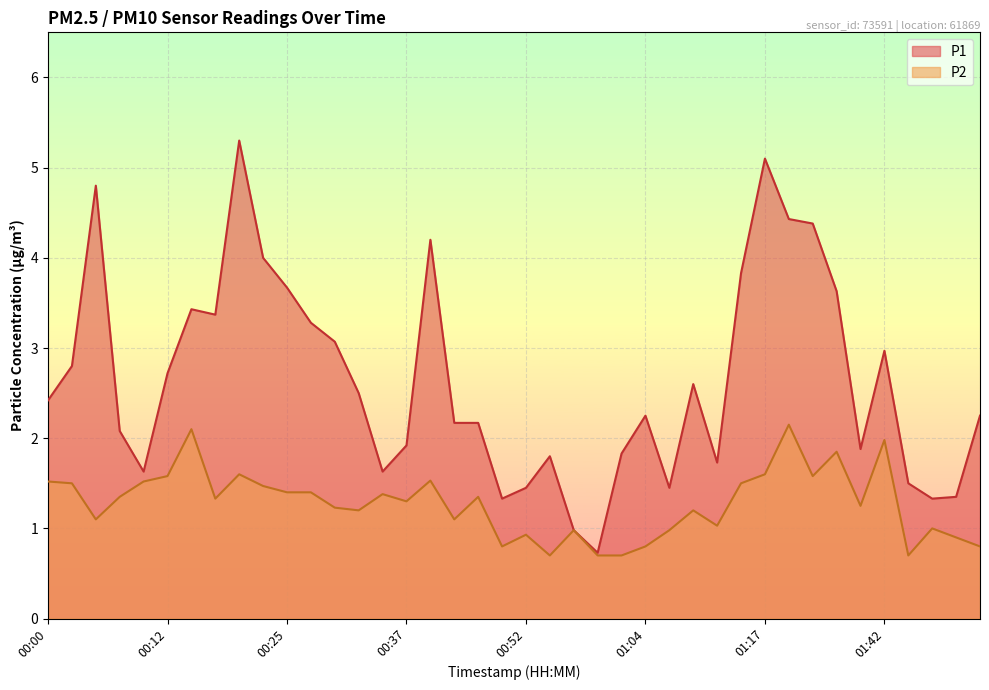

How many lines are shown in the chart?

2